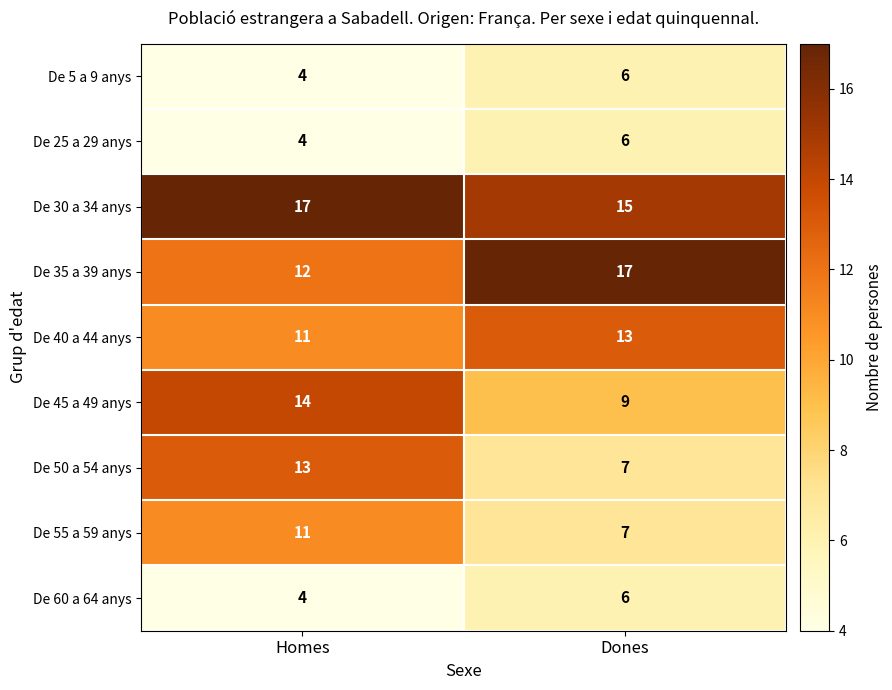

Reading left to right, transcribe all the data shown in this chart.

De 5 a 9 anys: 4	6
De 25 a 29 anys: 4	6
De 30 a 34 anys: 17	15
De 35 a 39 anys: 12	17
De 40 a 44 anys: 11	13
De 45 a 49 anys: 14	9
De 50 a 54 anys: 13	7
De 55 a 59 anys: 11	7
De 60 a 64 anys: 4	6